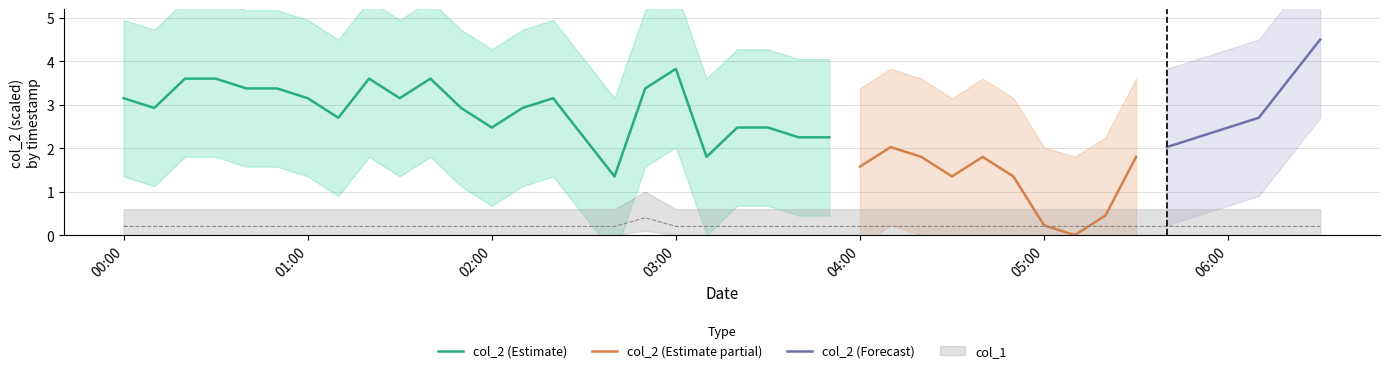

True or false: there are more than 1 points higher than both neighbors.

False